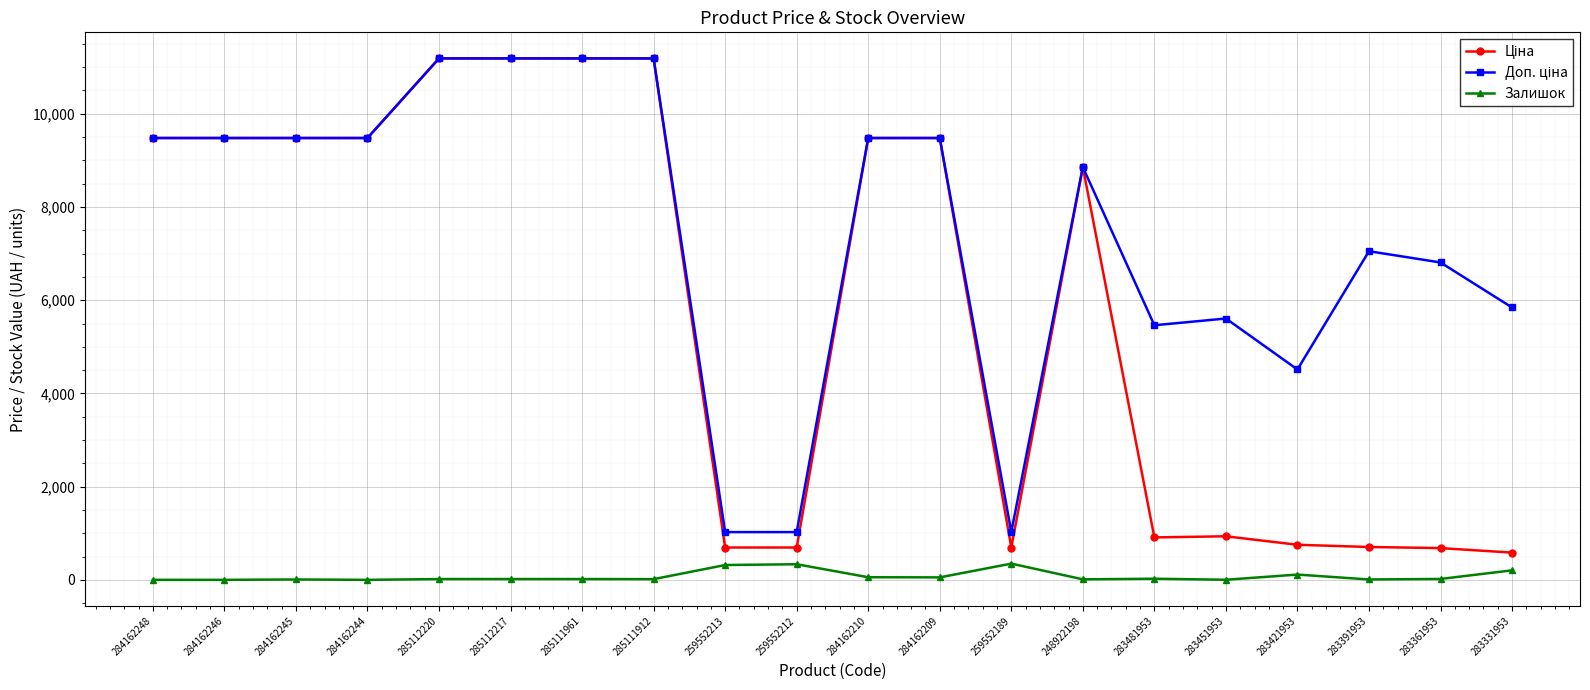

How many categories are shown in the chart?

20